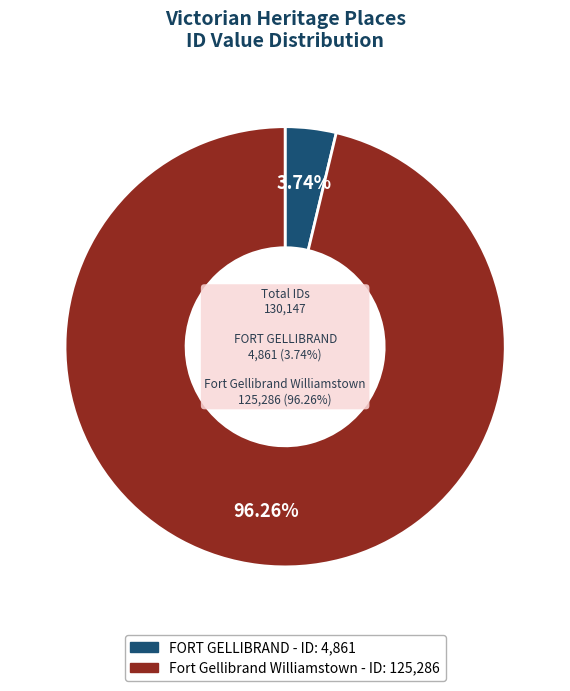

To the nearest percent, what is the difference between the largest and smallest slice percentages?

93%